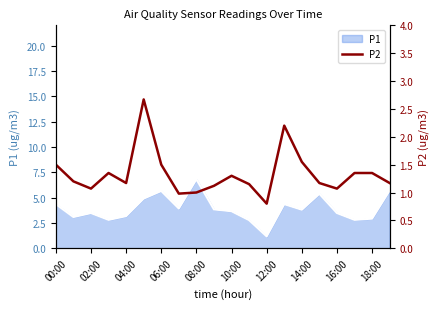

What is the maximum value for P1?

6.8